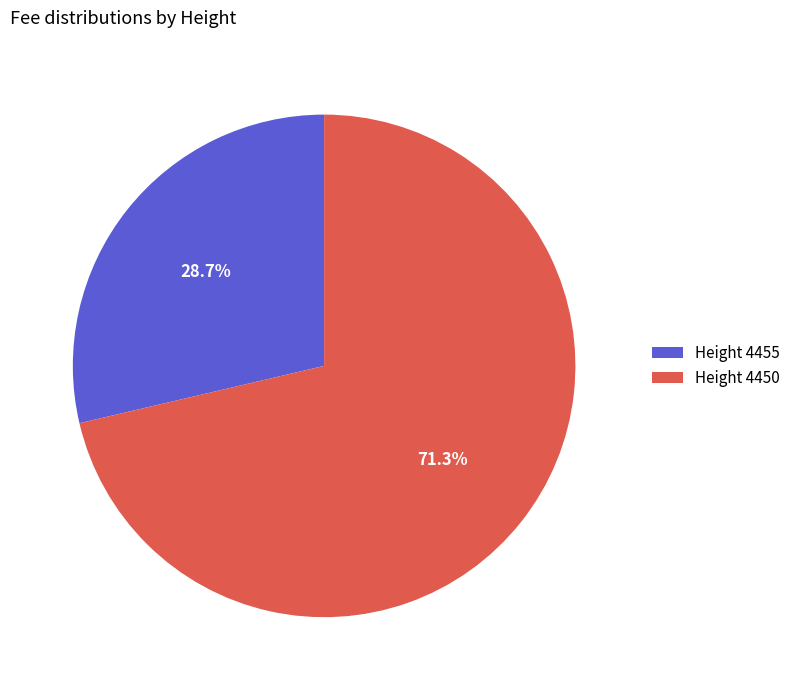

How many segments does this pie chart have?

2